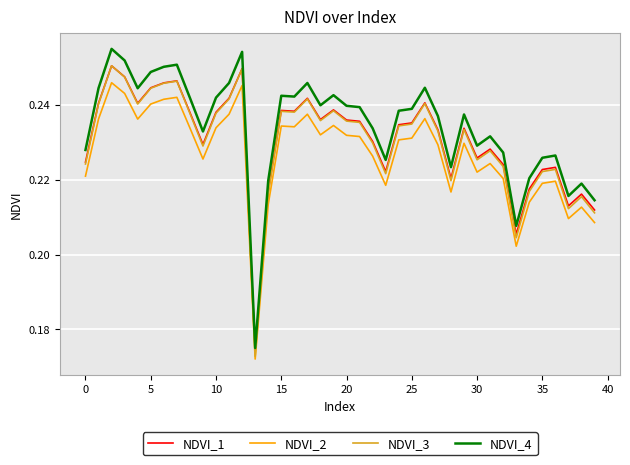

True or false: NDVI_2 and NDVI_1 intersect in this chart.

False